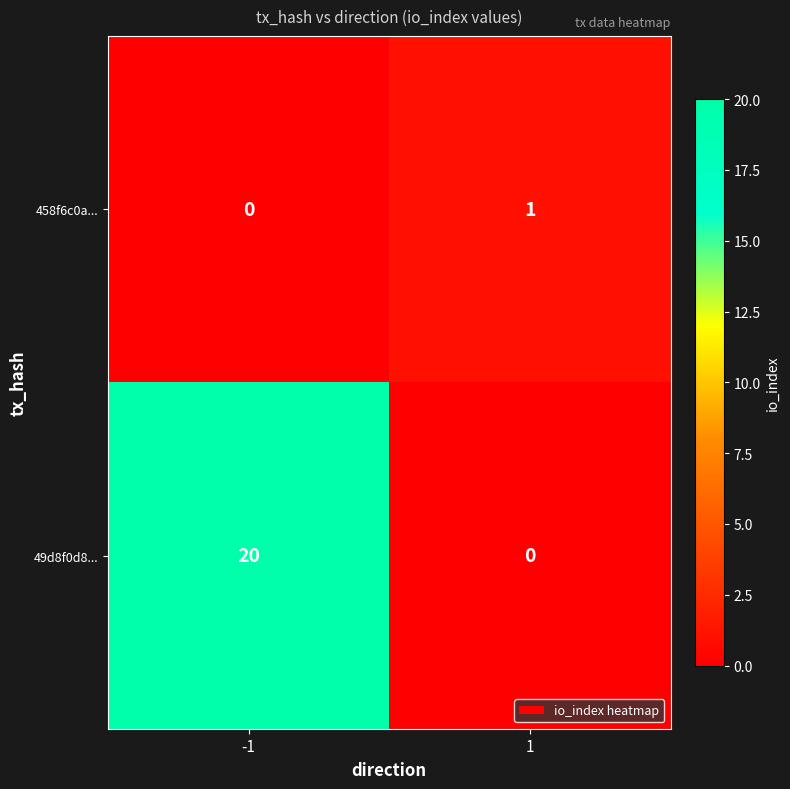

Reading left to right, transcribe all the data shown in this chart.

458f6c0a...: -1=0	1=1
49d8f0d8...: -1=20	1=0